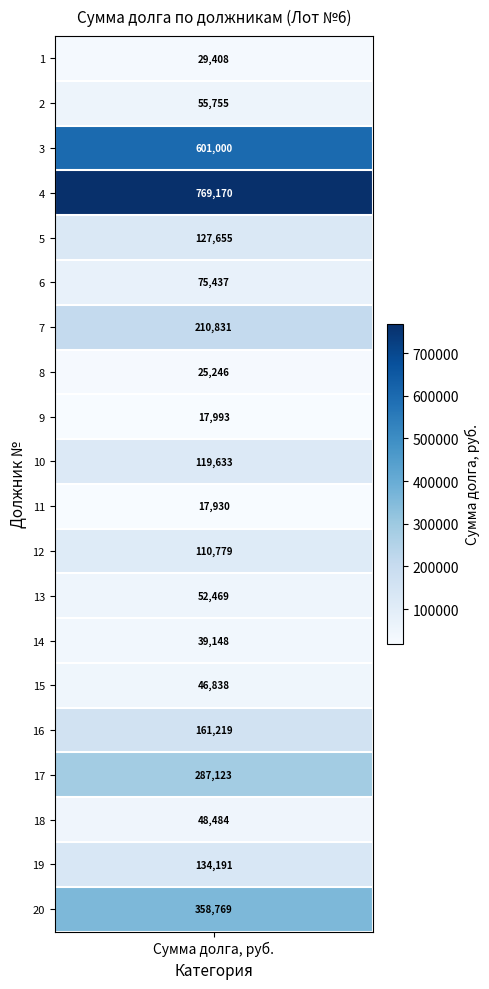

At which category does the chart reach its minimum across all series?

11